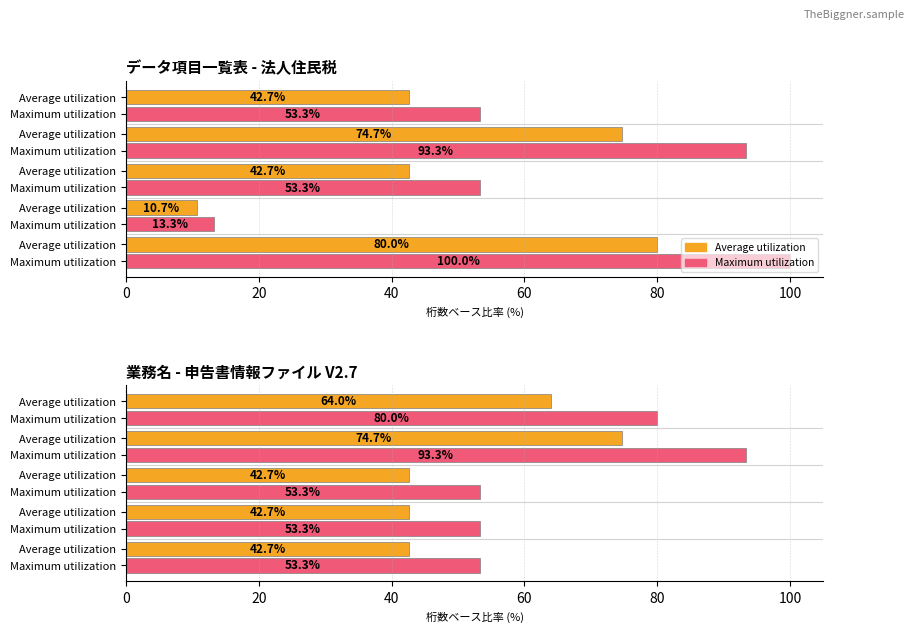

Which series has the largest total across all categories?

Maximum utilization